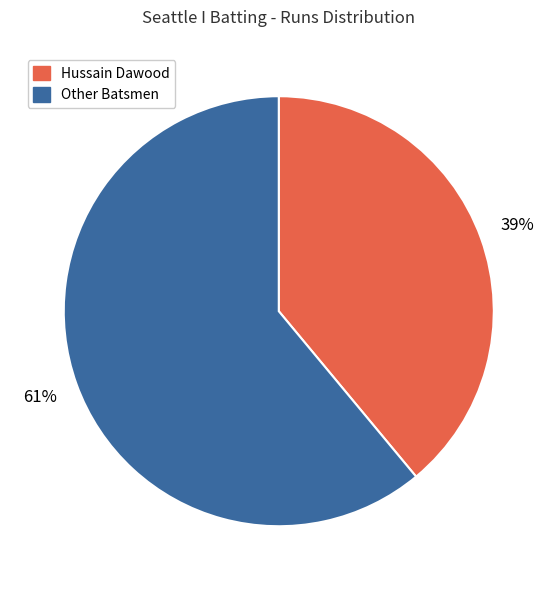

Is there a majority slice in this chart?

Yes